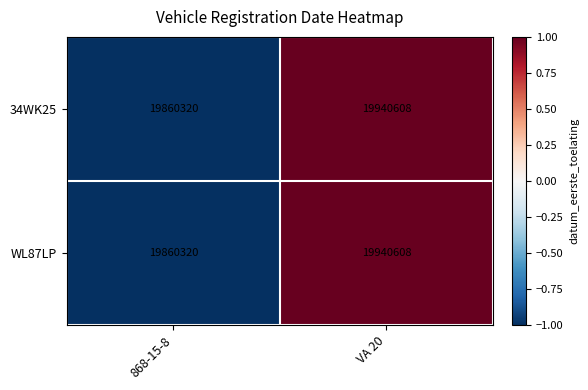

The value of 34WK25 at 868-15-8 is 34607634. True or false?

False